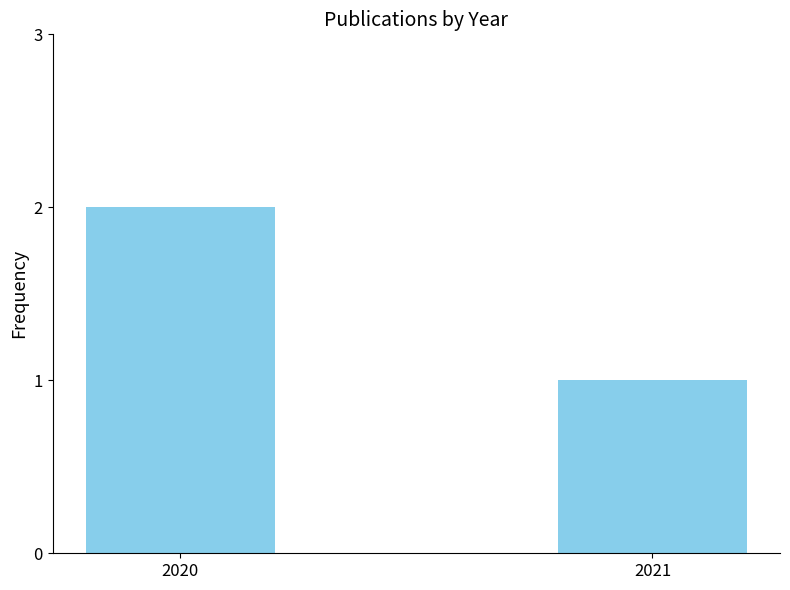

What is the ratio of the value at 2021 to the value at 2020?

0.5